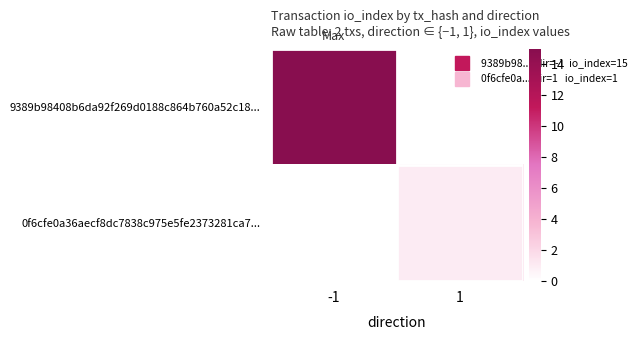

Which series has the largest total across all categories?

9389b98408b6da92f269d0188c864b760a52c18...